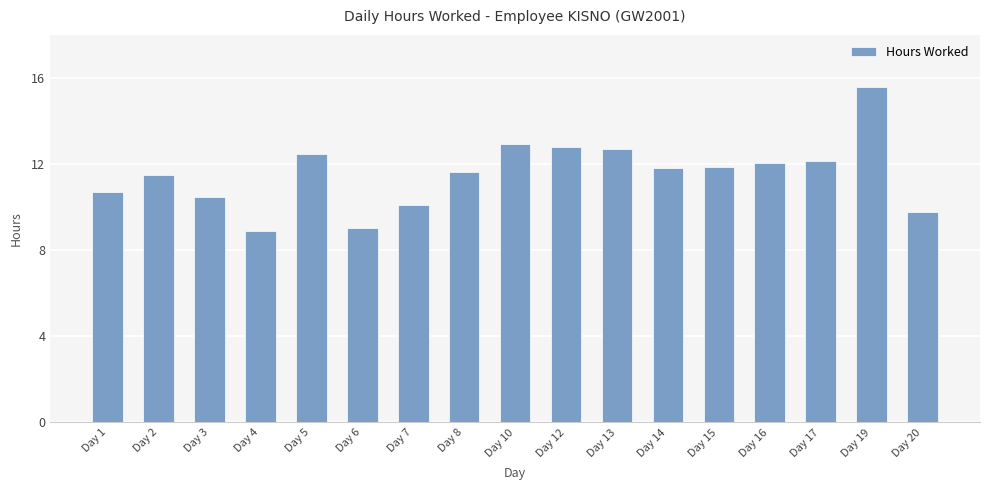

What is the change in value from Day 13 to Day 19?

+2.9